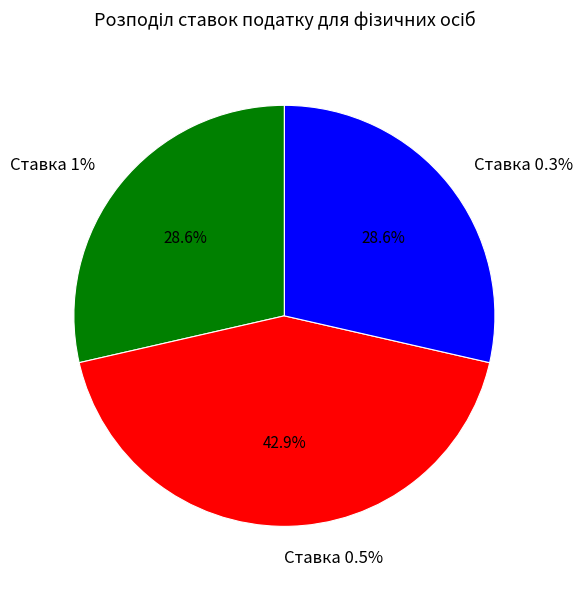

Is there any slice that represents more than half of the pie?

No